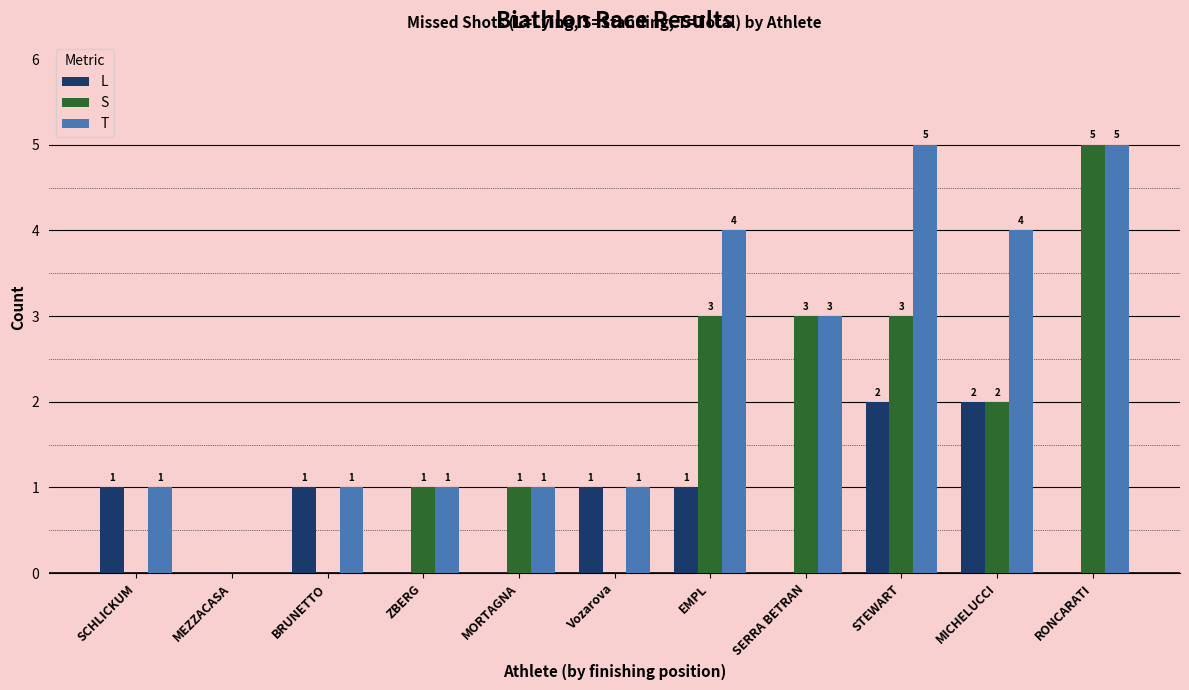

True or false: S has a value of 2 at MORTAGNA.

False